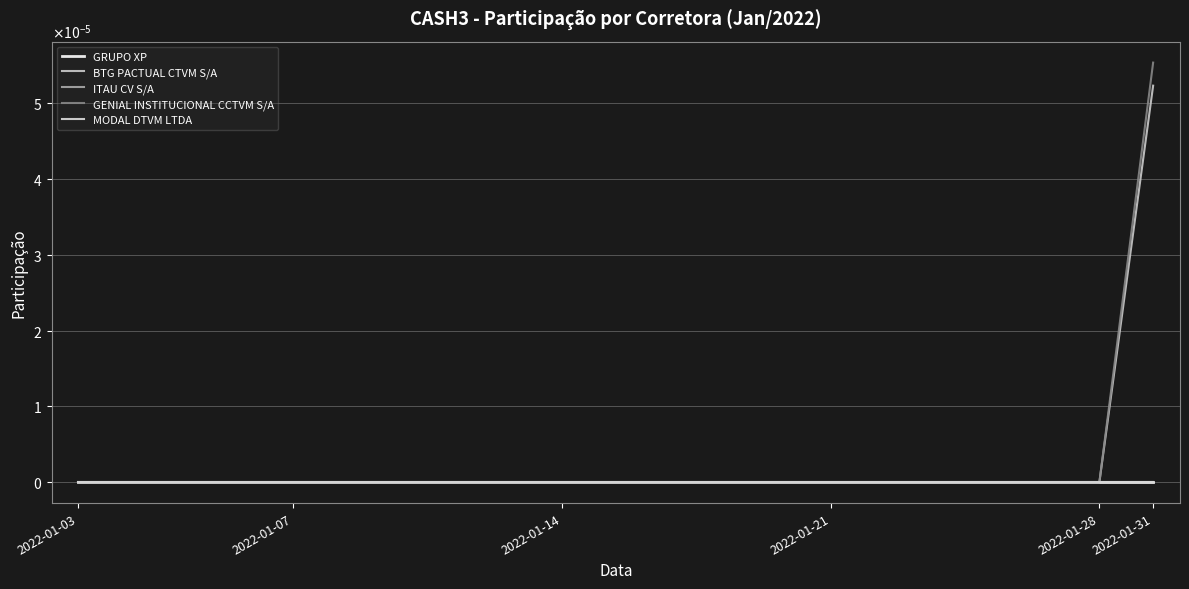

Does the chart display data point markers on the line(s)?

No